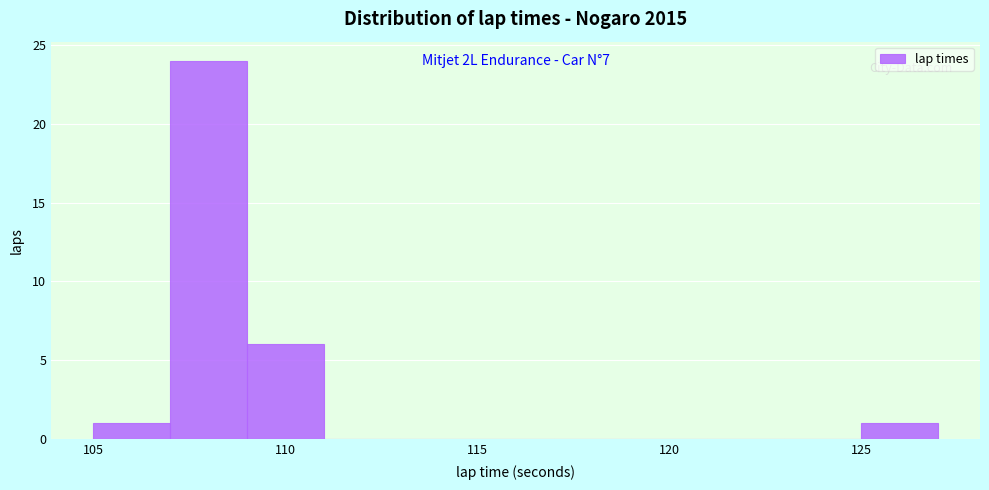

Which range on the x-axis has the tallest bar?

107 to 109